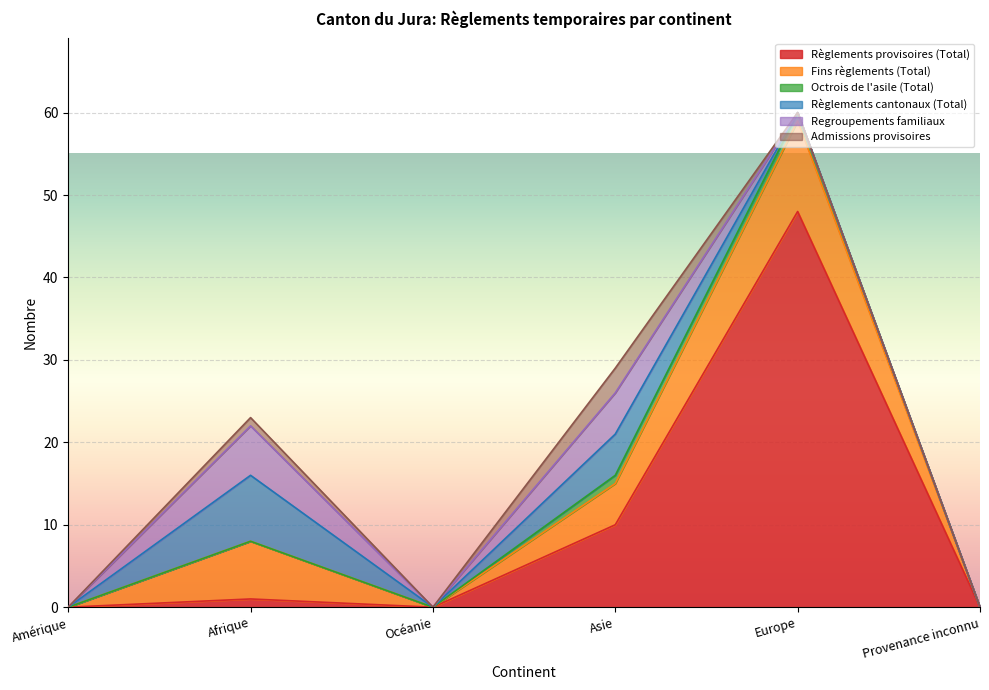

What is the sum of all Règlements provisoires (Total) values?

59